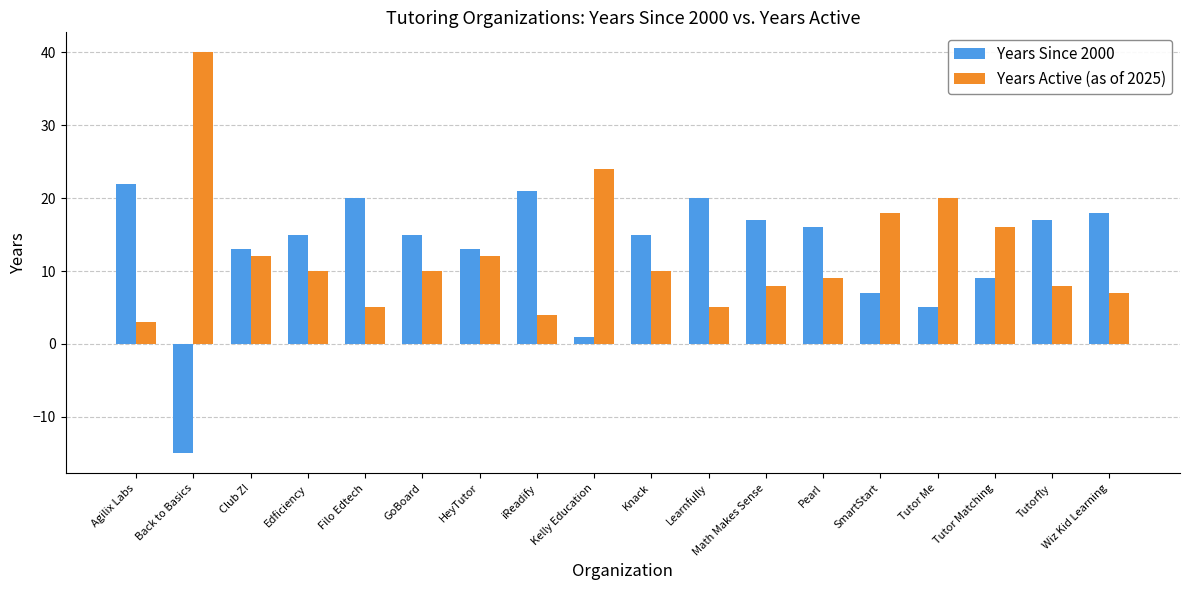

What is the approximate value of Years Since 2000 at GoBoard?

15